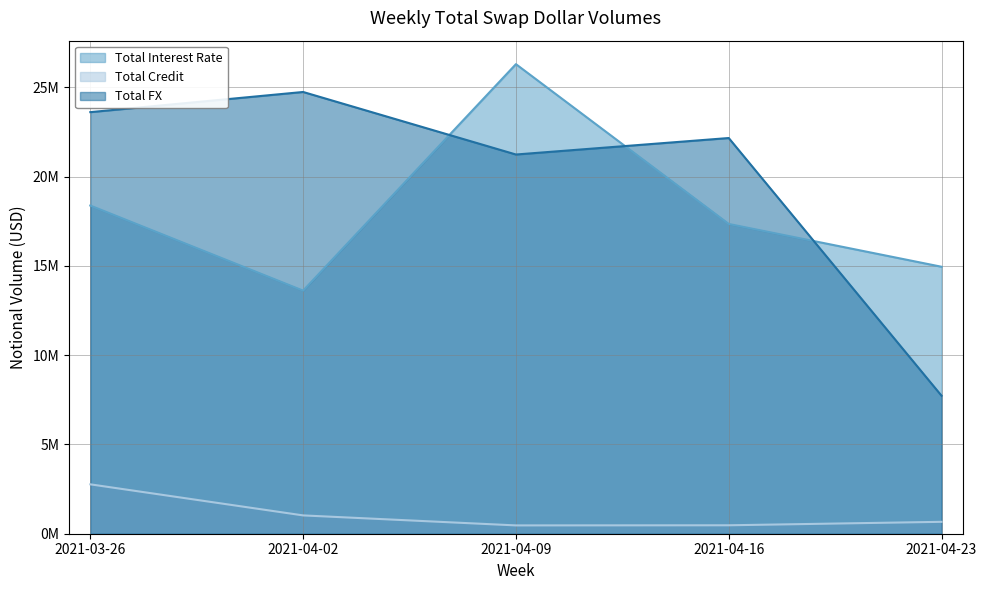

At how many categories does at least one series exceed 8628117?

5